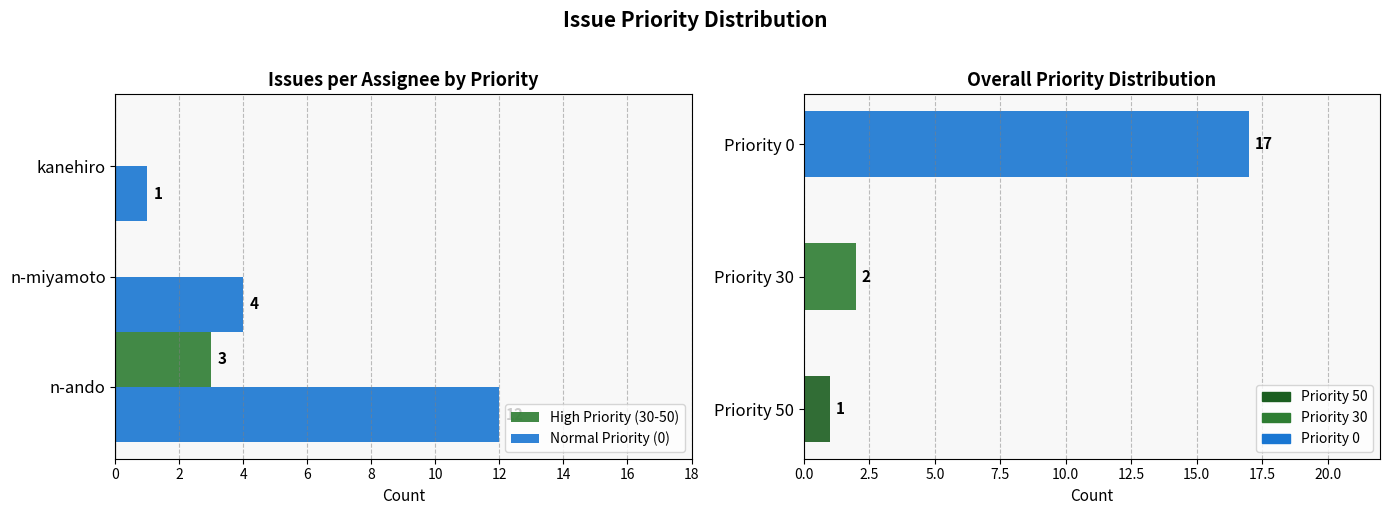

What is the average value of the High Priority (30-50) series?

1